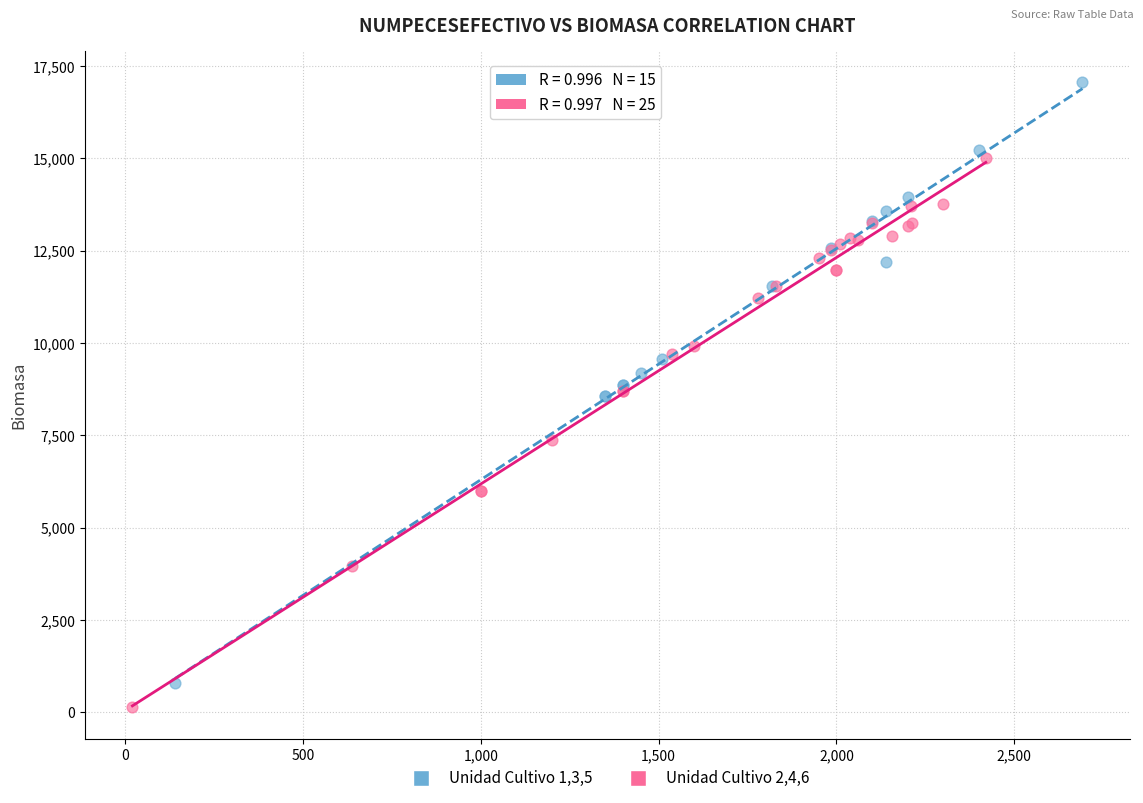

Which series reaches the maximum Y coordinate?

Unidad Cultivo 1,3,5